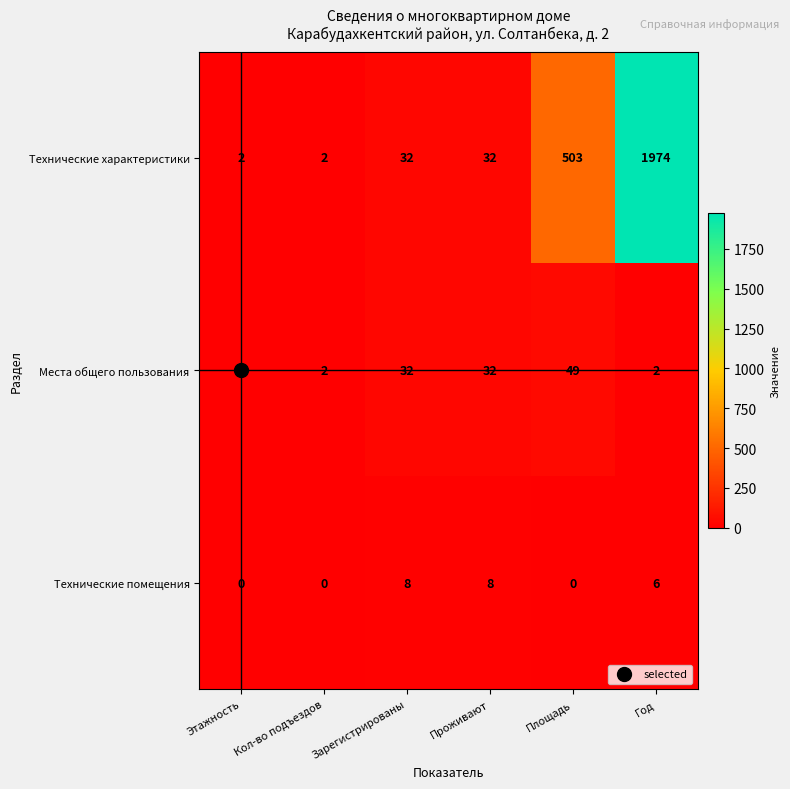

At which label does Места общего пользования reach its peak?

Площадь